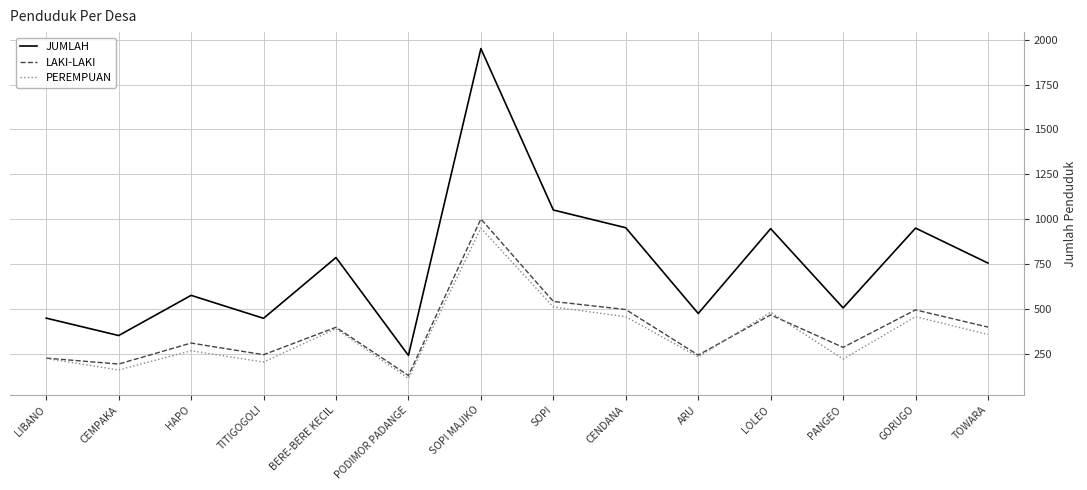

What is the average value of the PEREMPUAN series?

358